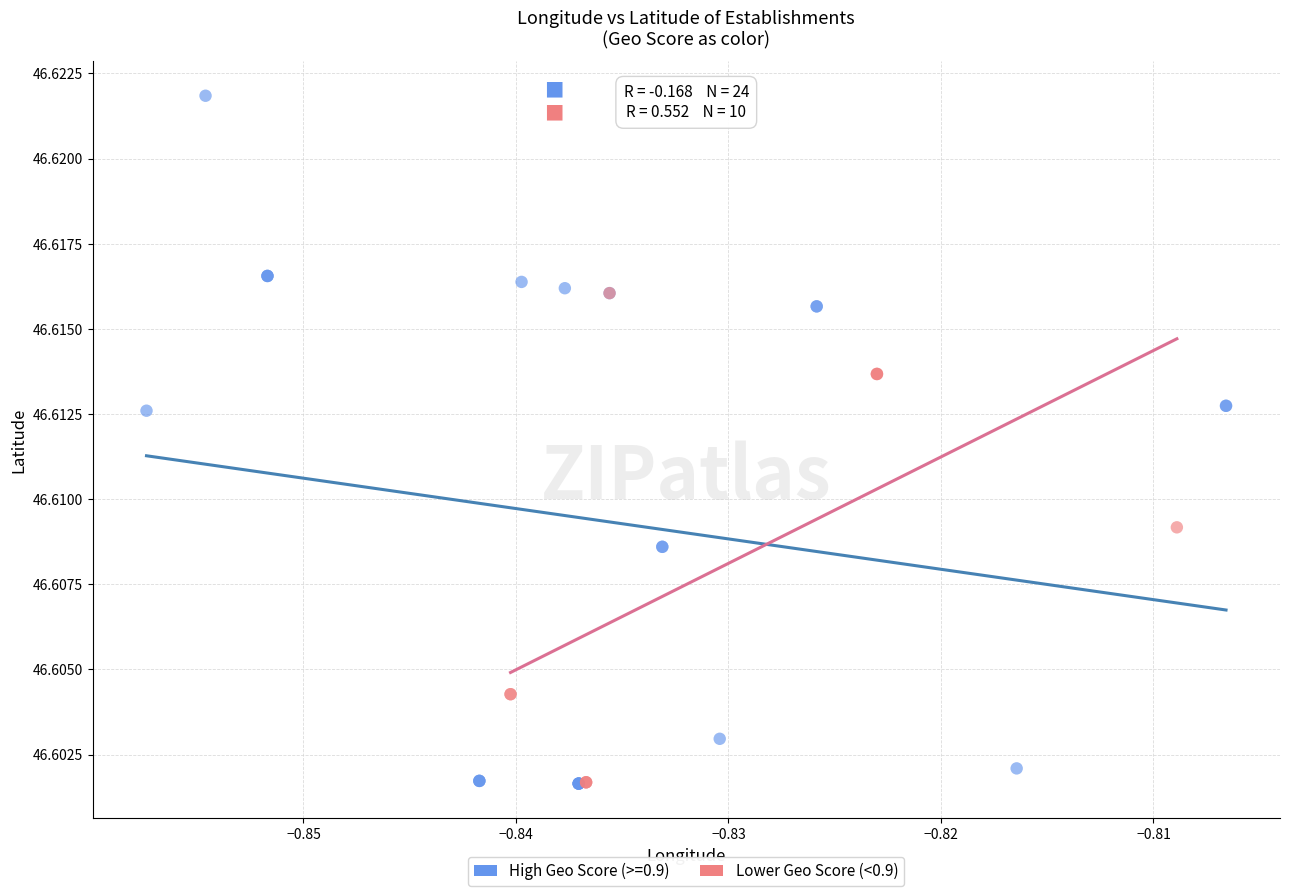

Which series has the widest spread of Y values?

High Geo Score (>=0.9)